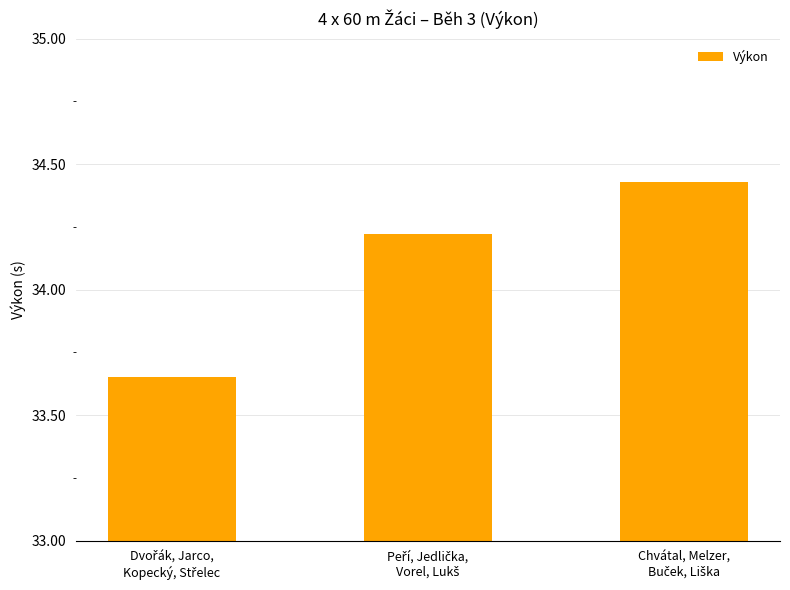

How many data points are above 34?

2